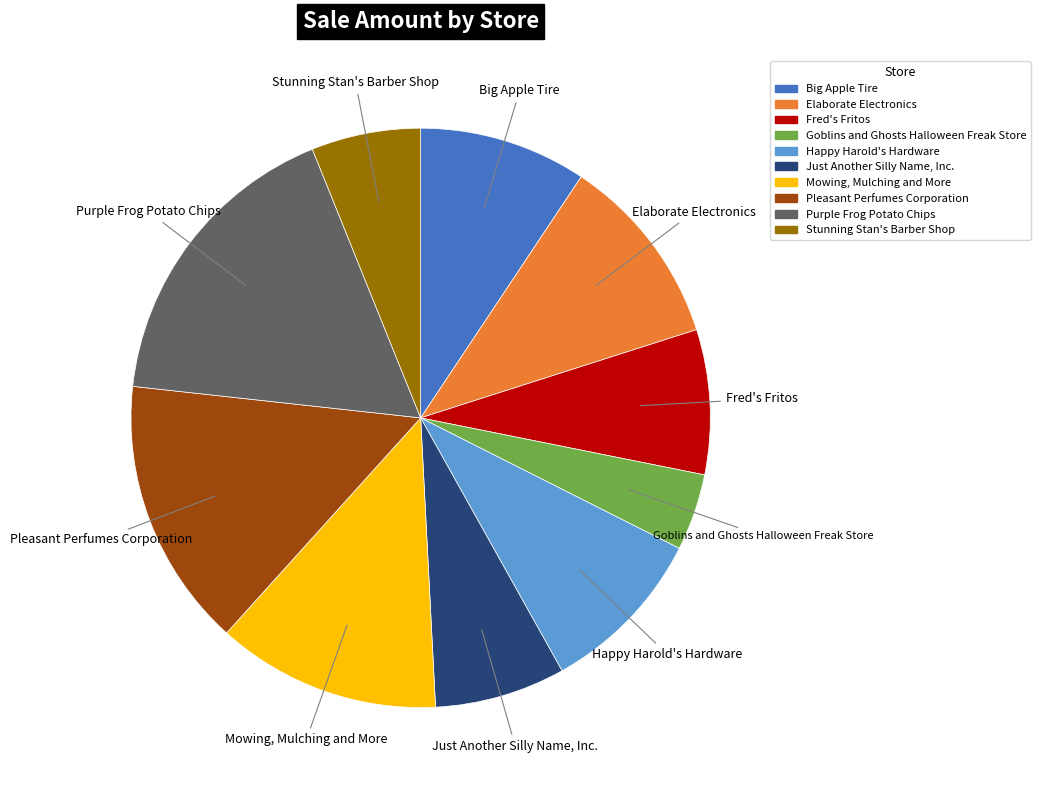

Count the number of slices in the pie.

10